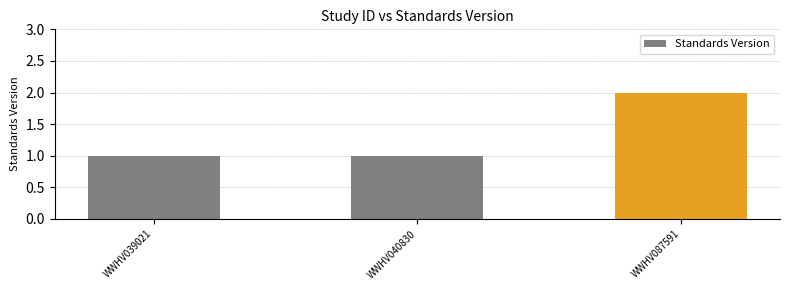

What is the minimum value shown in the chart?

1